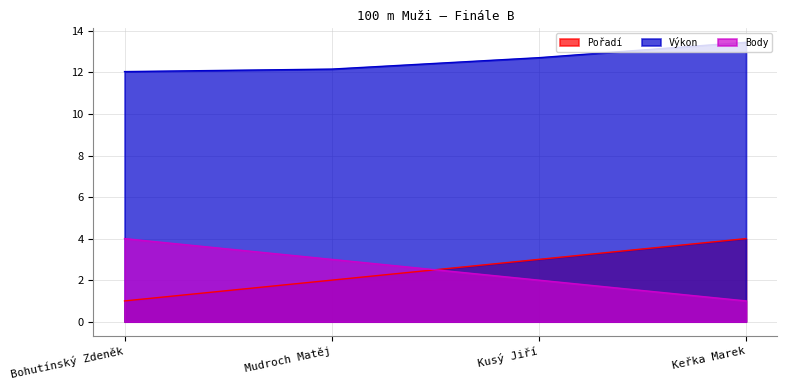

True or false: Body has a value of 5.5 at Bohutínský Zdeněk.

False